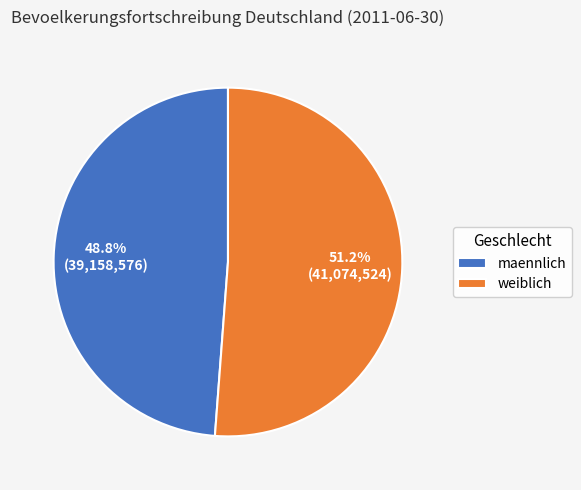

How much of the chart is everything except maennlich?

51.2%